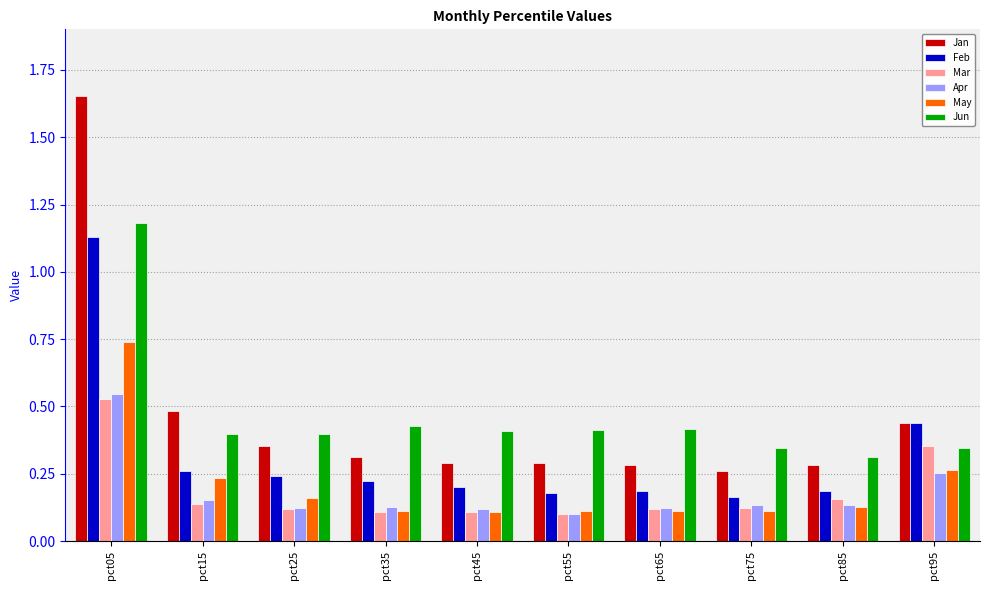

At which label does May reach its peak?

pct05